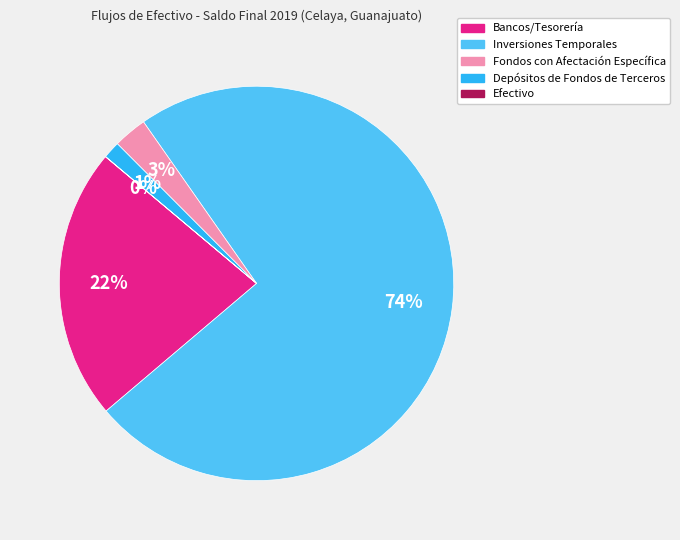

The Depósitos de Fondos de Terceros slice represents 10% of the pie. True or false?

False